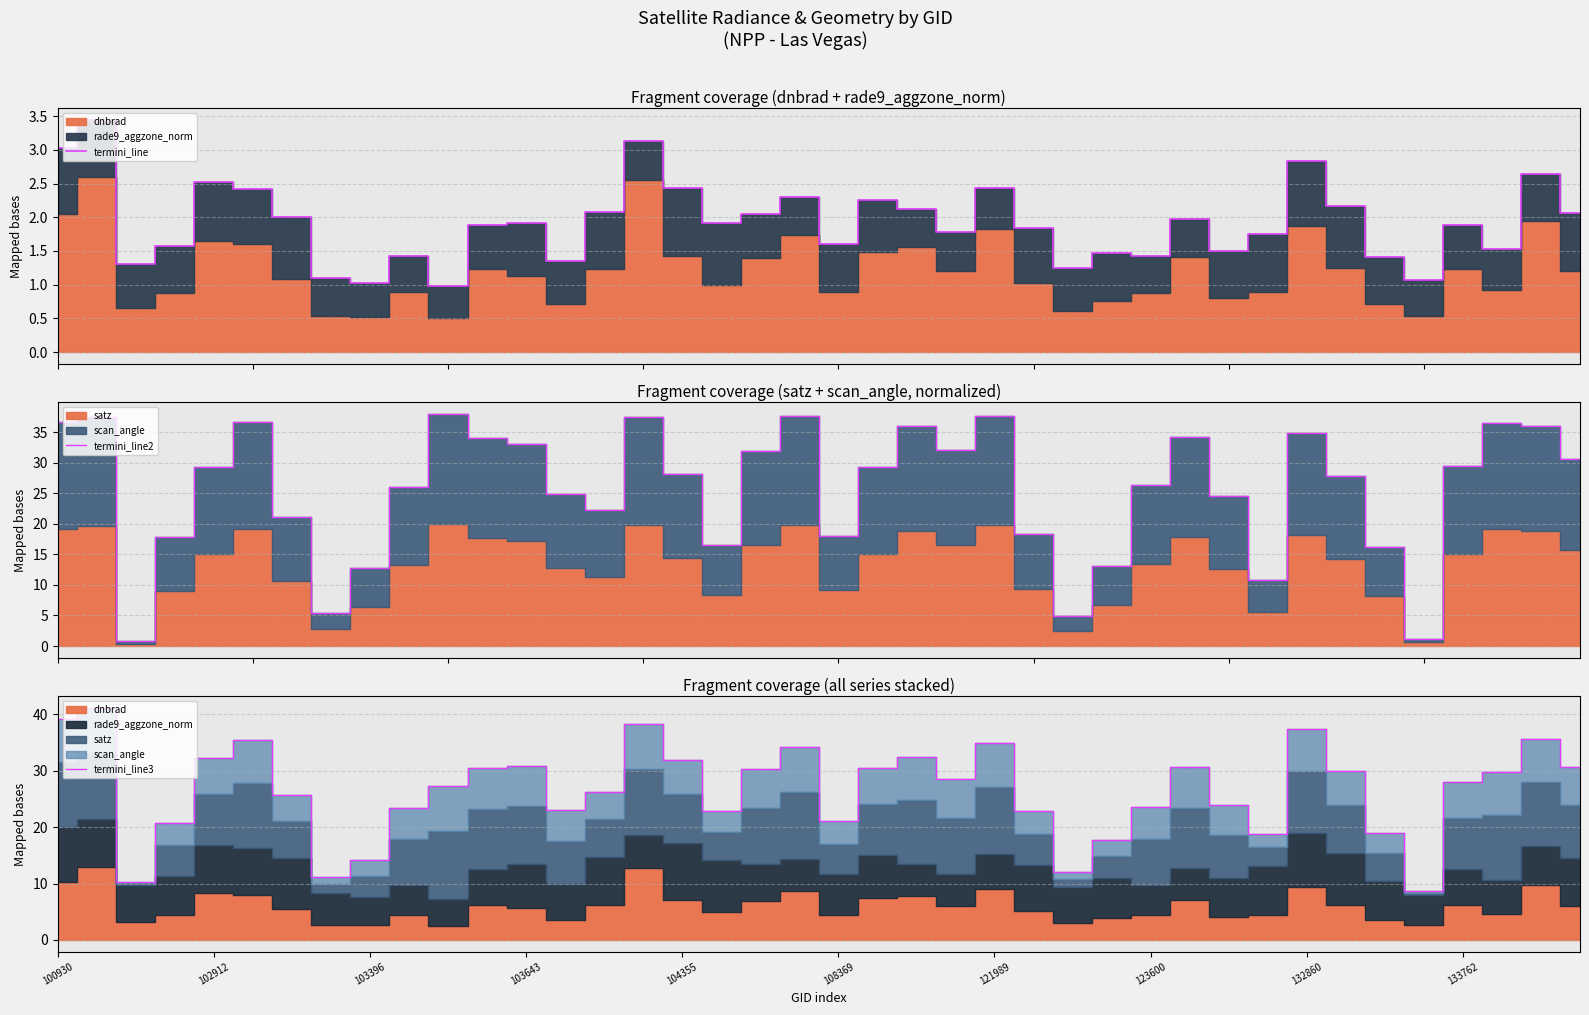

Read the termini_line2 value at 35.

1.2